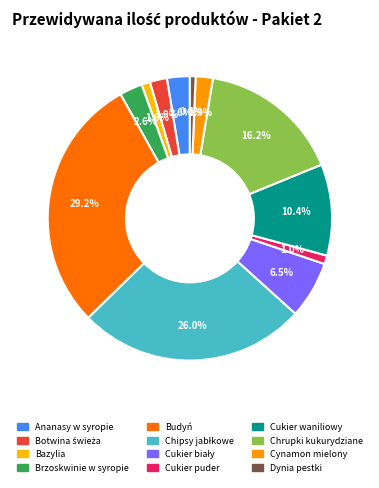

Which category has the biggest portion of the pie?

Budyń